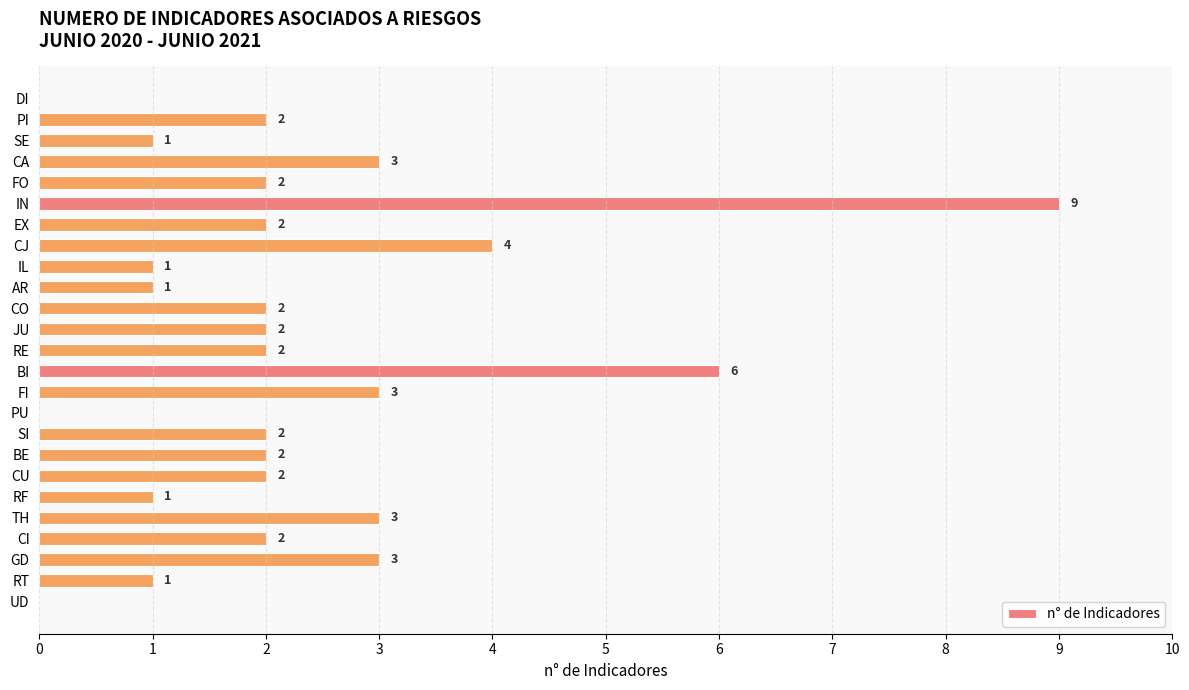

At which label is the value closest to 4?

CJ